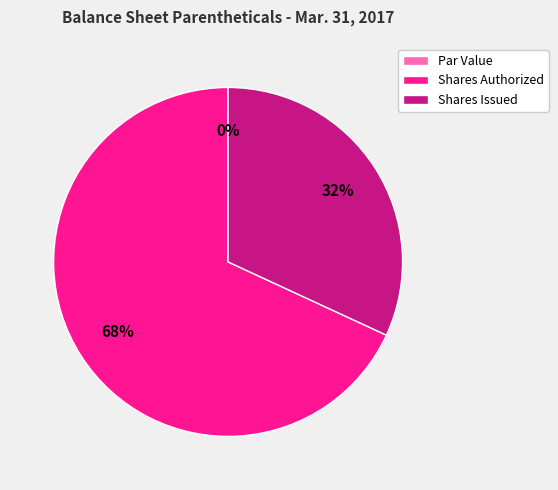

Is there any slice that represents more than half of the pie?

Yes